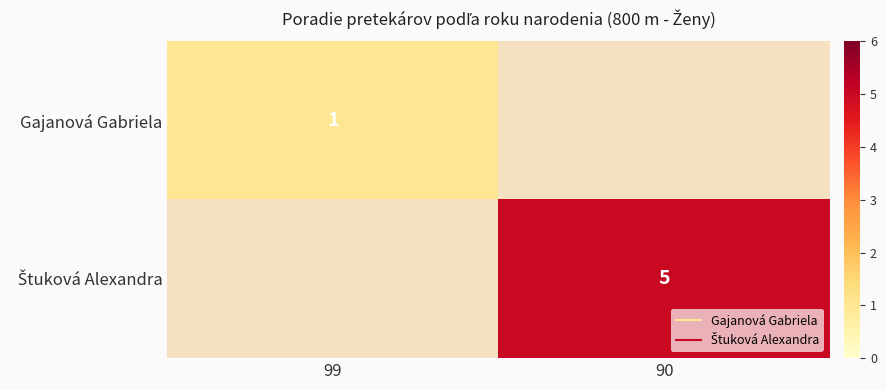

Is the value of Štuková Alexandra at 90 greater than the value of Gajanová Gabriela at 99?

Yes